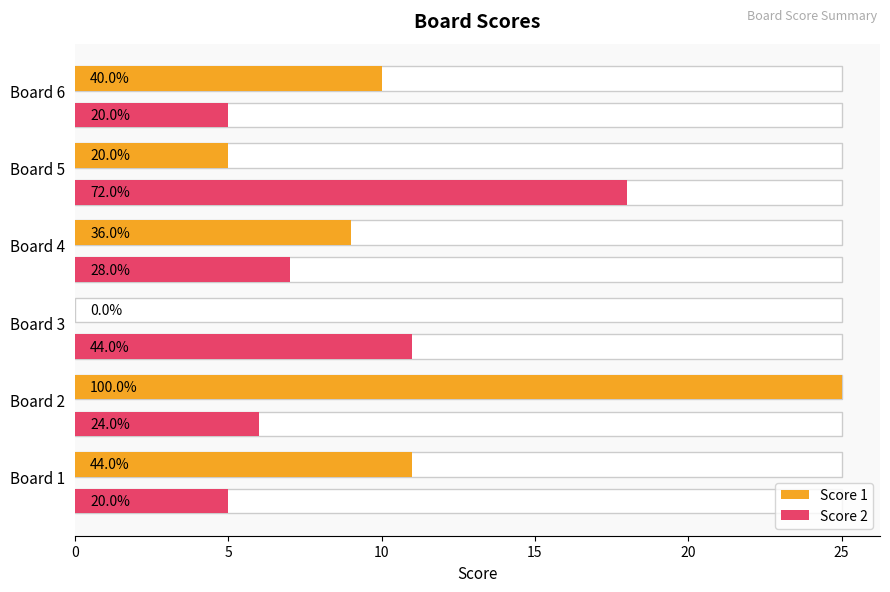

At how many categories does at least one series exceed 2?

6